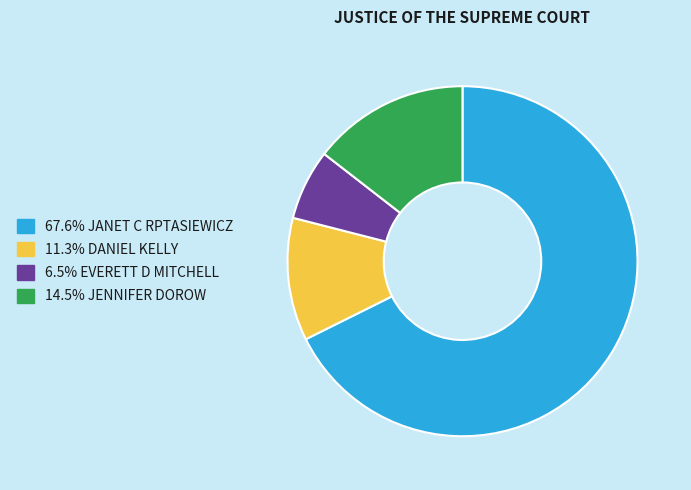

Is there any slice that represents more than half of the pie?

Yes